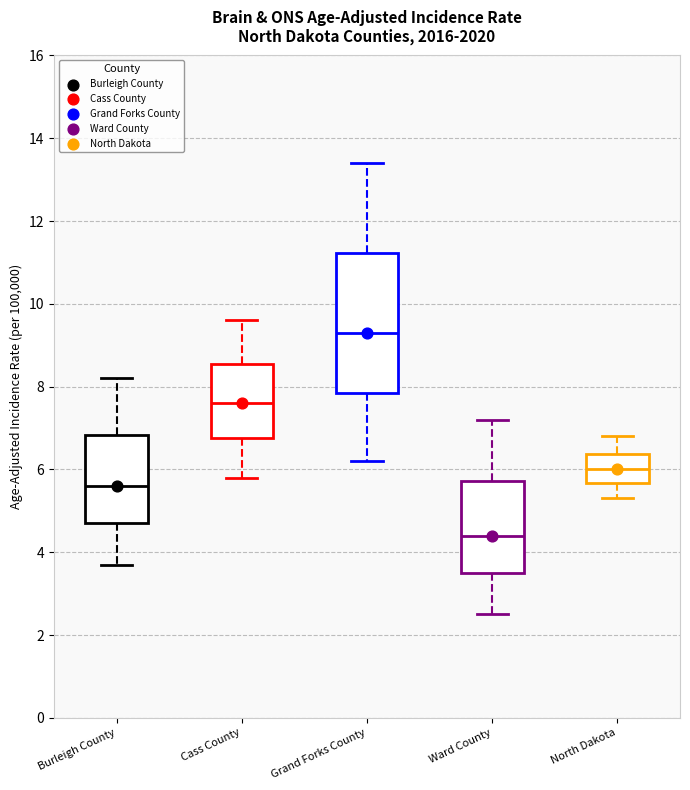

Where does the median line of the box for Ward County sit on the y-axis? The values are not printed on the chart, so give them approximately, as read against the axis.

4.4